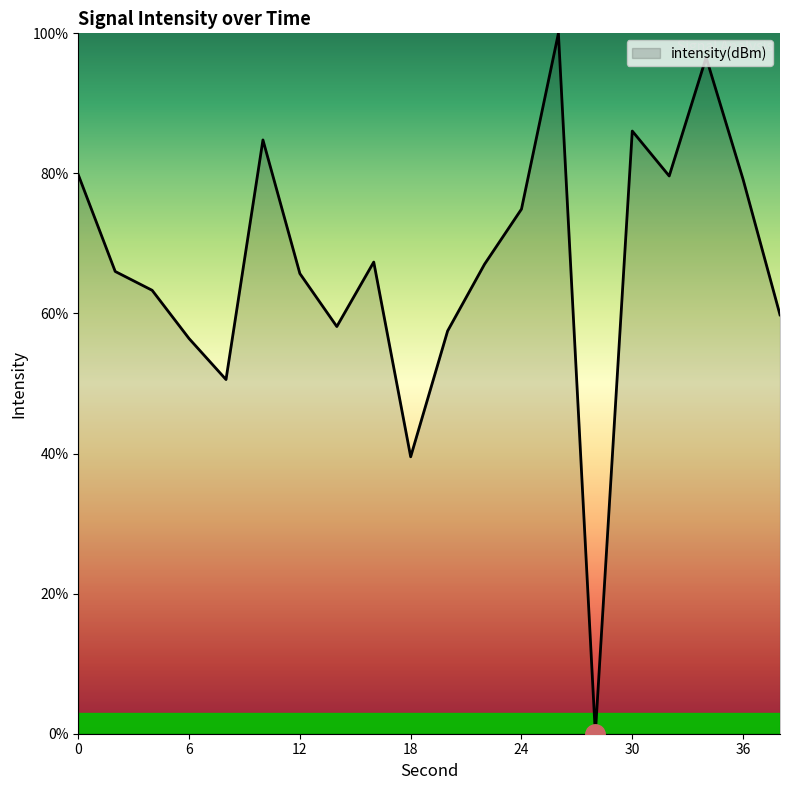

What is the maximum value shown in the chart?

100.0